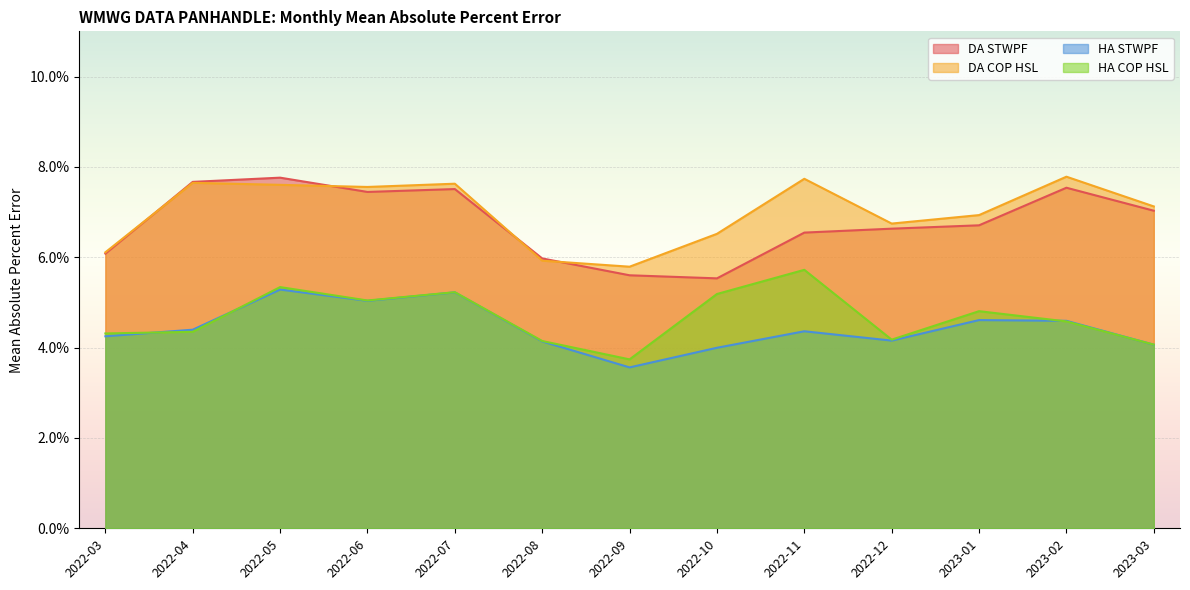

Rank the series at 2023-03 from lowest to highest value.

HA STWPF, HA COP HSL, DA STWPF, DA COP HSL